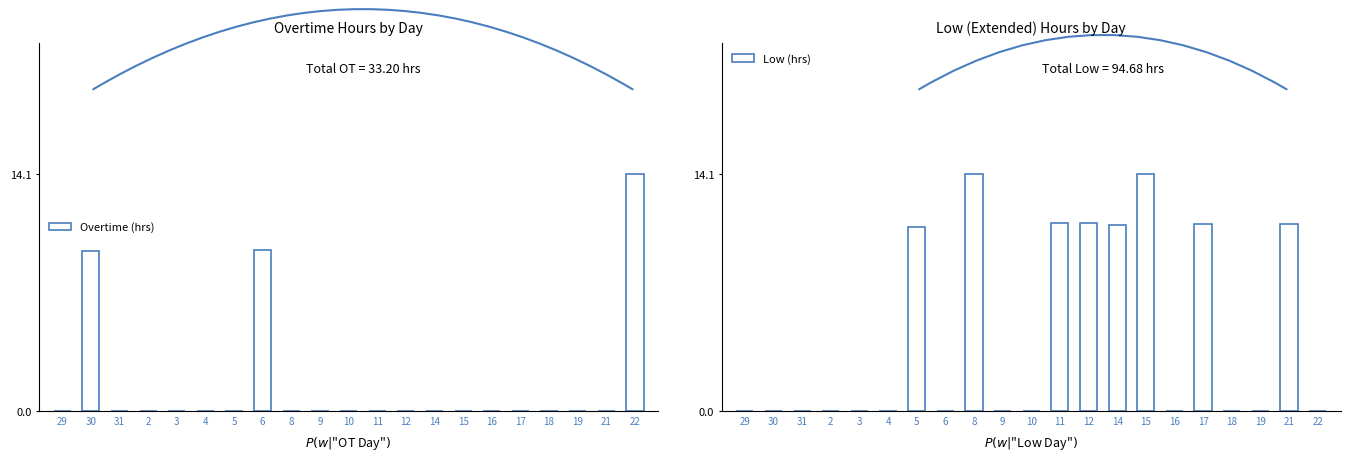

Which series has the largest total across all categories?

Low (hrs)